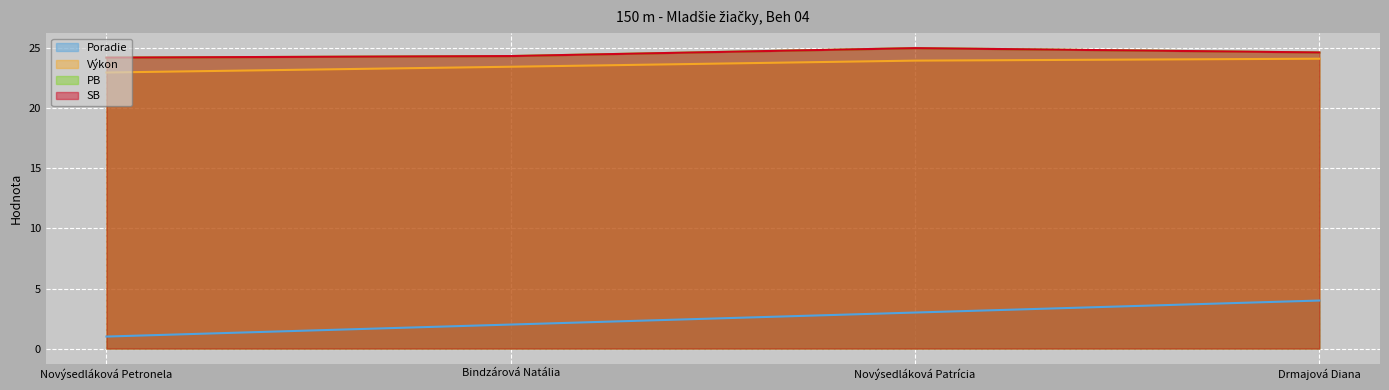

What position from the right is Novýsedláková Petronela?

4